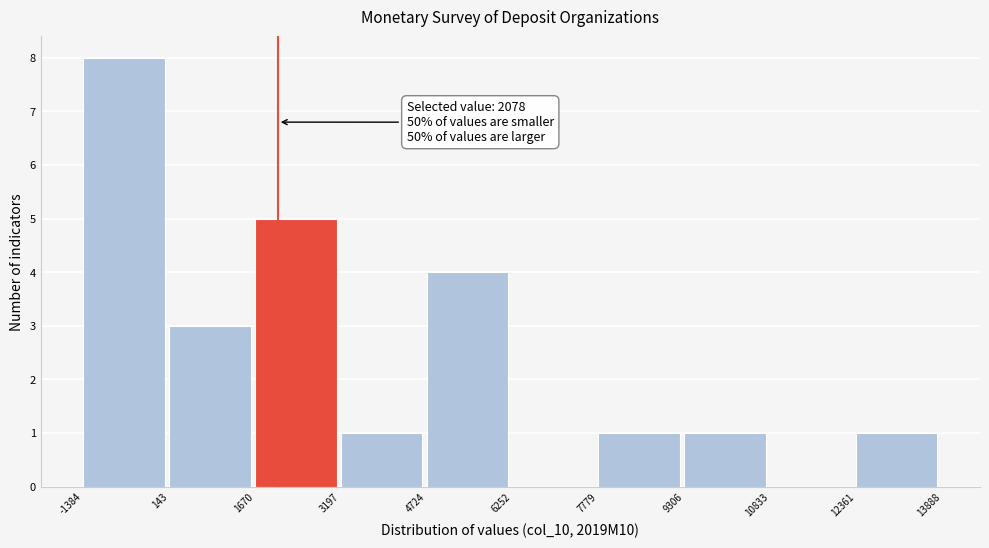

Over which range of the x-axis is the bar tallest?

-1384 to 143